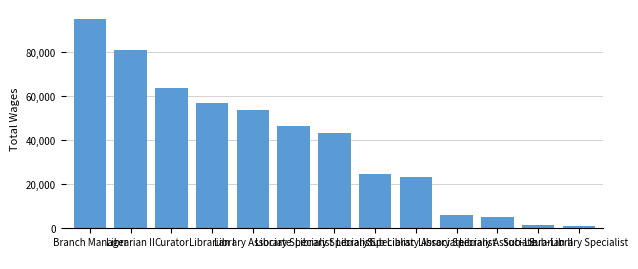

List the labels in order of value, smallest first.

Sub-Library Specialist
, Sub-Librarian II
, Library Associate
, Library Specialist
, Sub Library Associate
, Library Specialist
, Library Specialist
, Library Specialist
, Library Associate
, Librarian I
, Curator
, Librarian II
, Branch Manager
